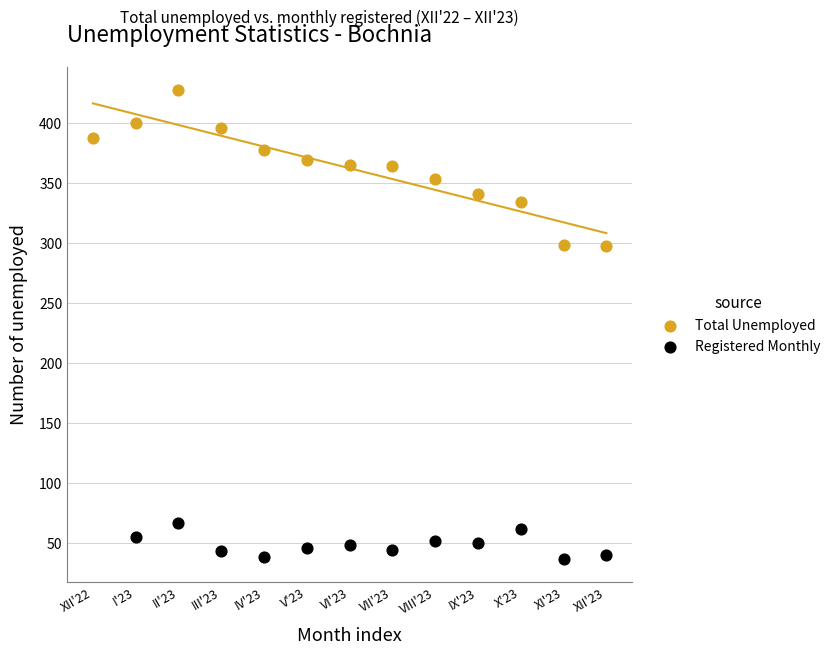

Which series has the widest spread of Y values?

Total Unemployed